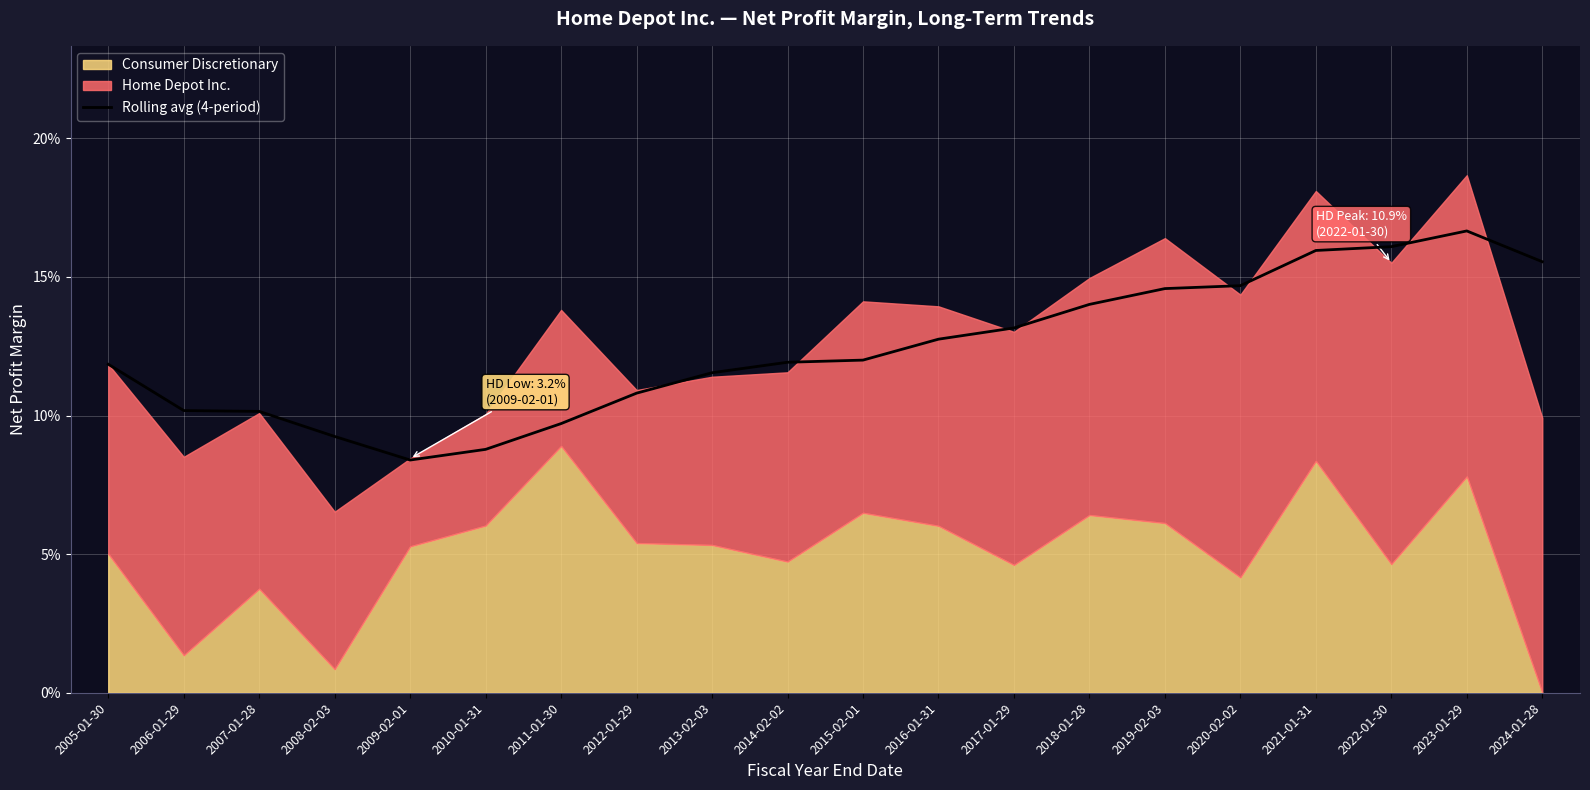

Reading left to right, transcribe all the data shown in this chart.

2005-01-30=0.1	2006-01-29=0.1	2007-01-28=0.1	2008-02-03=0.1	2009-02-01=0.1	2010-01-31=0.1	2011-01-30=0.1	2012-01-29=0.1	2013-02-03=0.1	2014-02-02=0.1	2015-02-01=0.1	2016-01-31=0.1	2017-01-29=0.1	2018-01-28=0.1	2019-02-03=0.1	2020-02-02=0.1	2021-01-31=0.2	2022-01-30=0.2	2023-01-29=0.2	2024-01-28=0.2